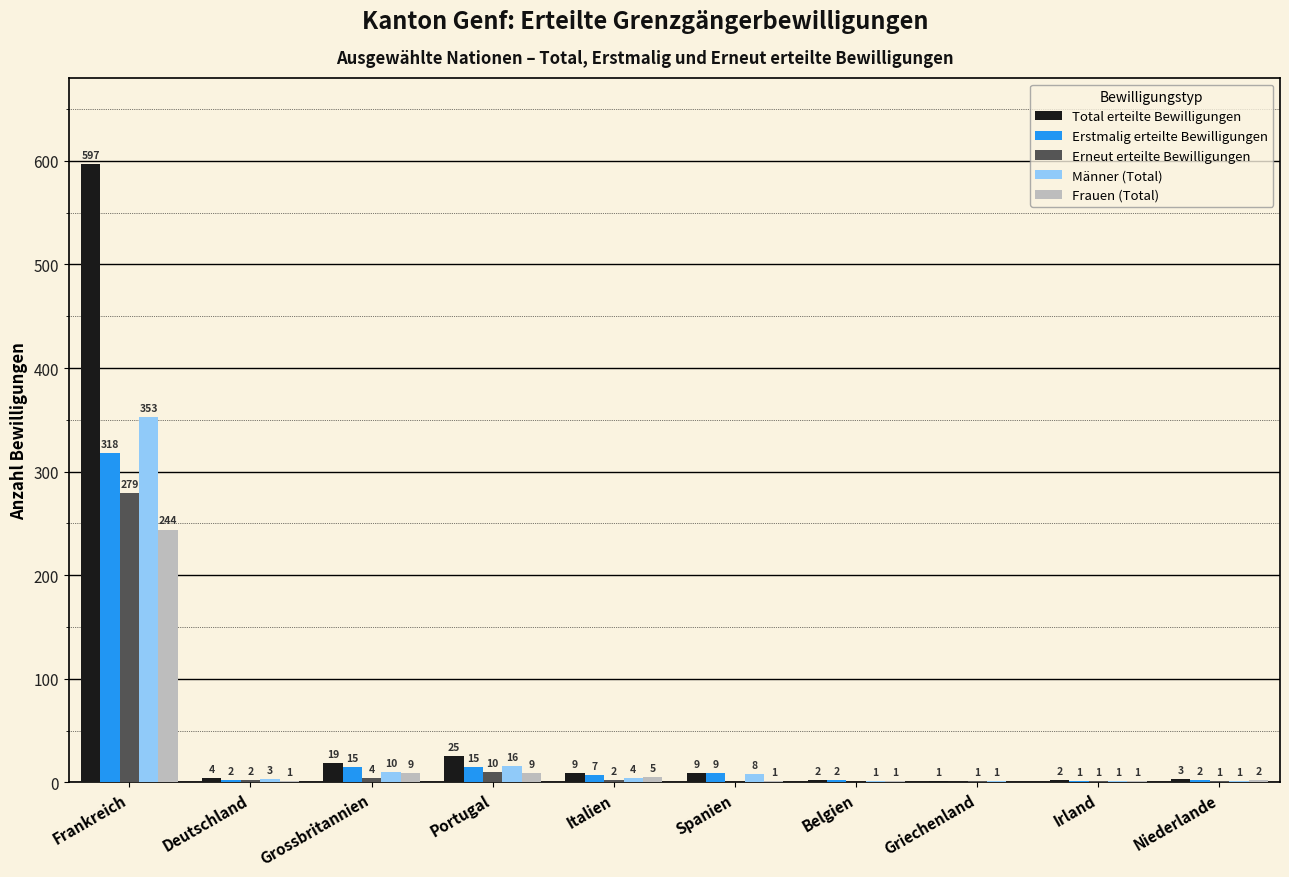

Which series has the widest spread of values?

Total erteilte Bewilligungen